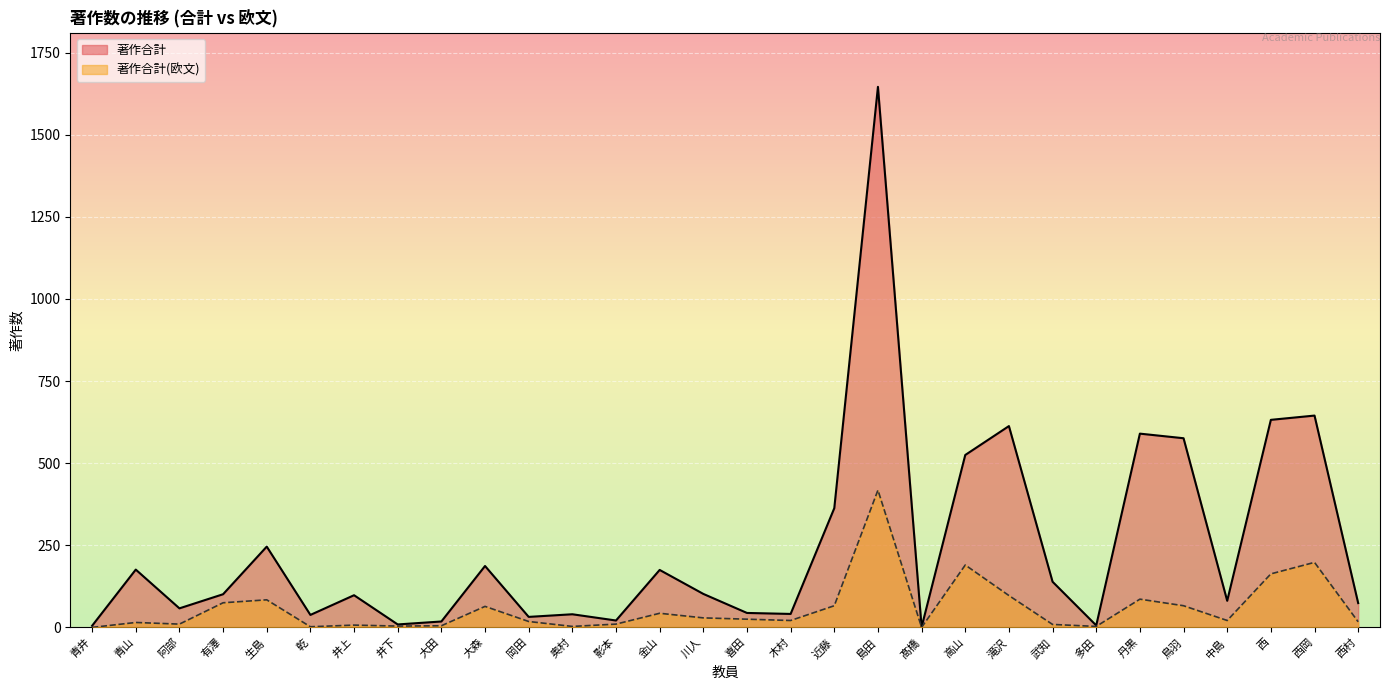

What is the label of the 11th point from the right?

髙橋